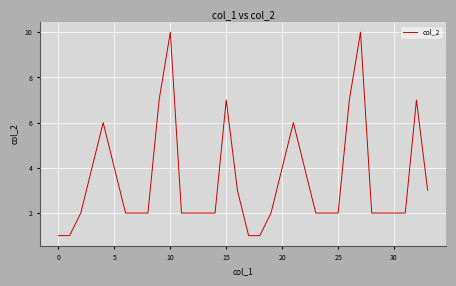

What is the difference between the maximum and minimum values?

9